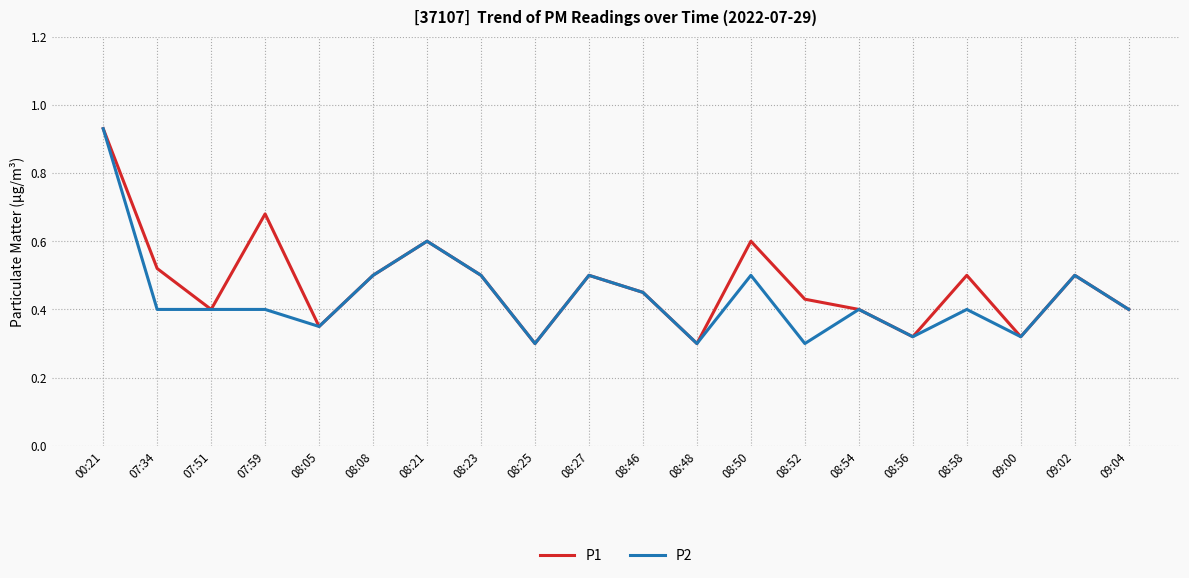

Is the value of P2 at 08:25 greater than the value of P1 at 08:05?

No